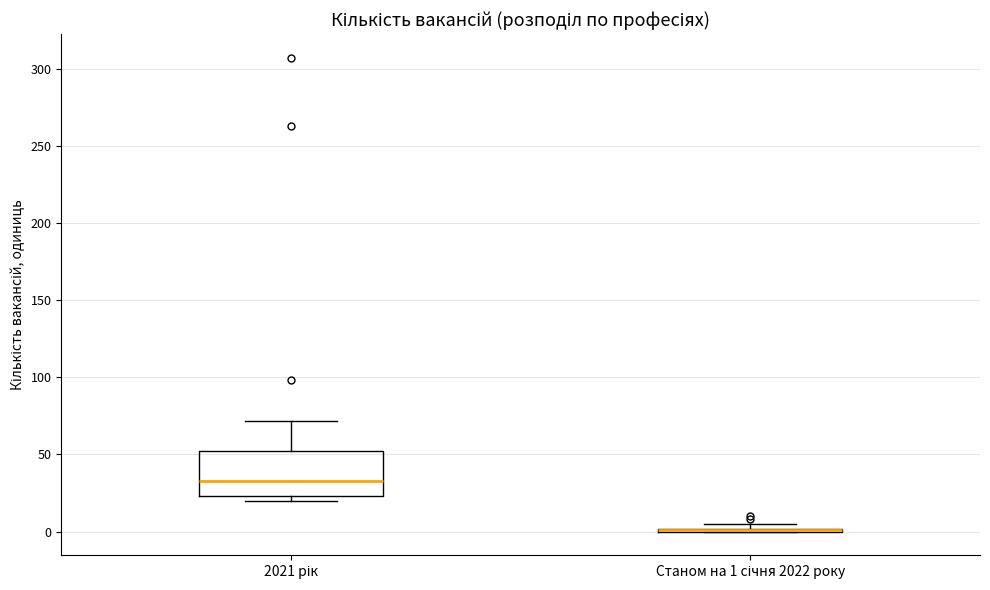

Where does the median line of the box for 2021 рік sit on the y-axis? The values are not printed on the chart, so give them approximately, as read against the axis.

35